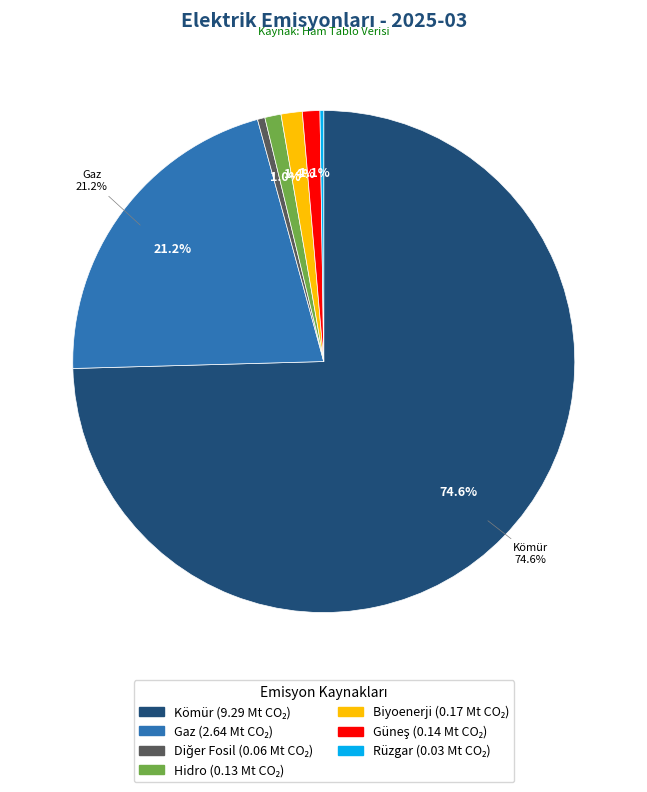

Is there any slice that represents more than half of the pie?

Yes